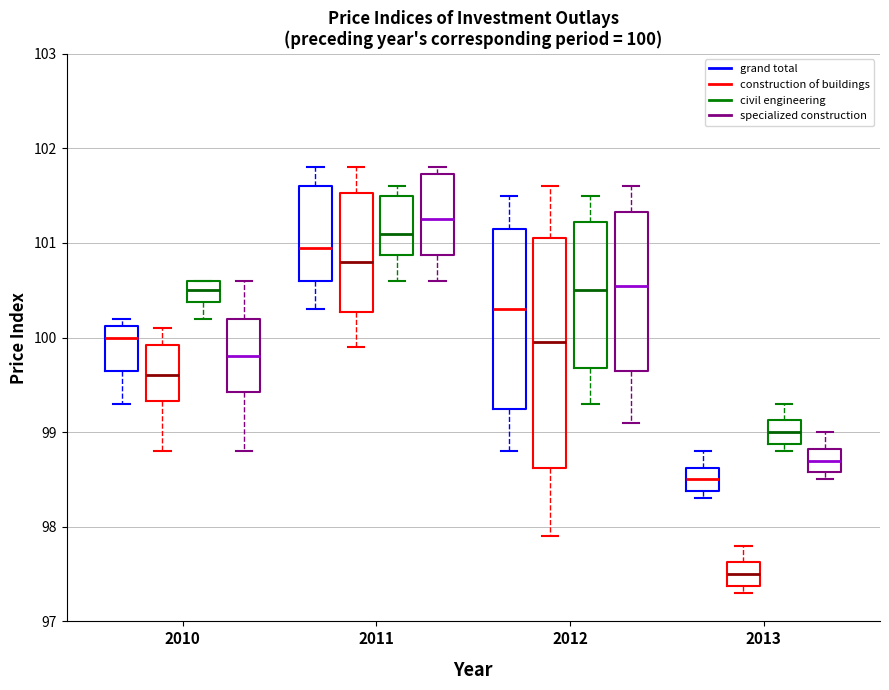

Comparing the boxes themselves (not the whiskers), which one is the tallest?

2012 (construction of buildings)